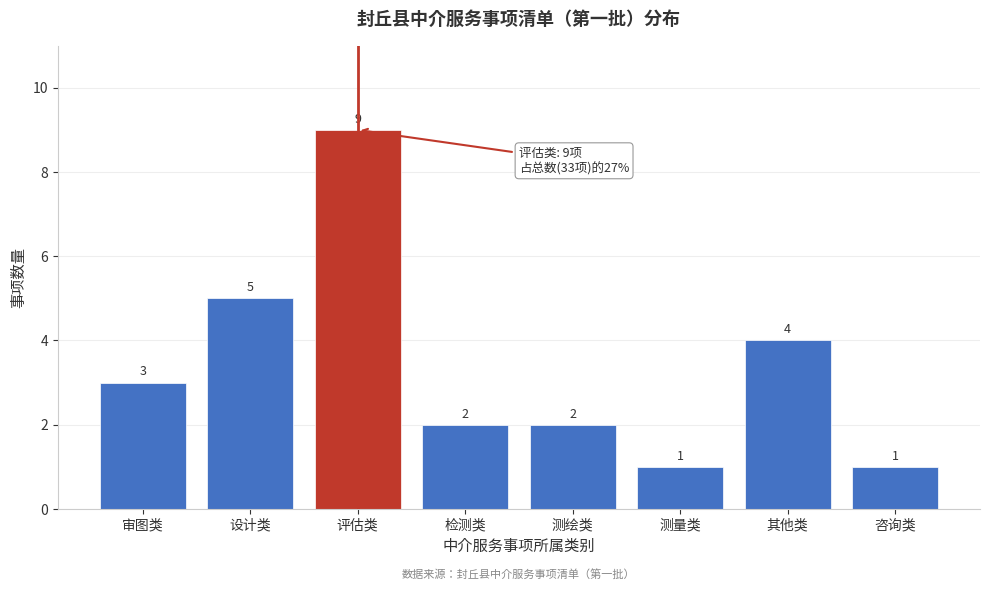

Reading right to left, what are all the values shown in this chart?

咨询类=1	其他类=4	测量类=1	测绘类=2	检测类=2	评估类=9	设计类=5	审图类=3